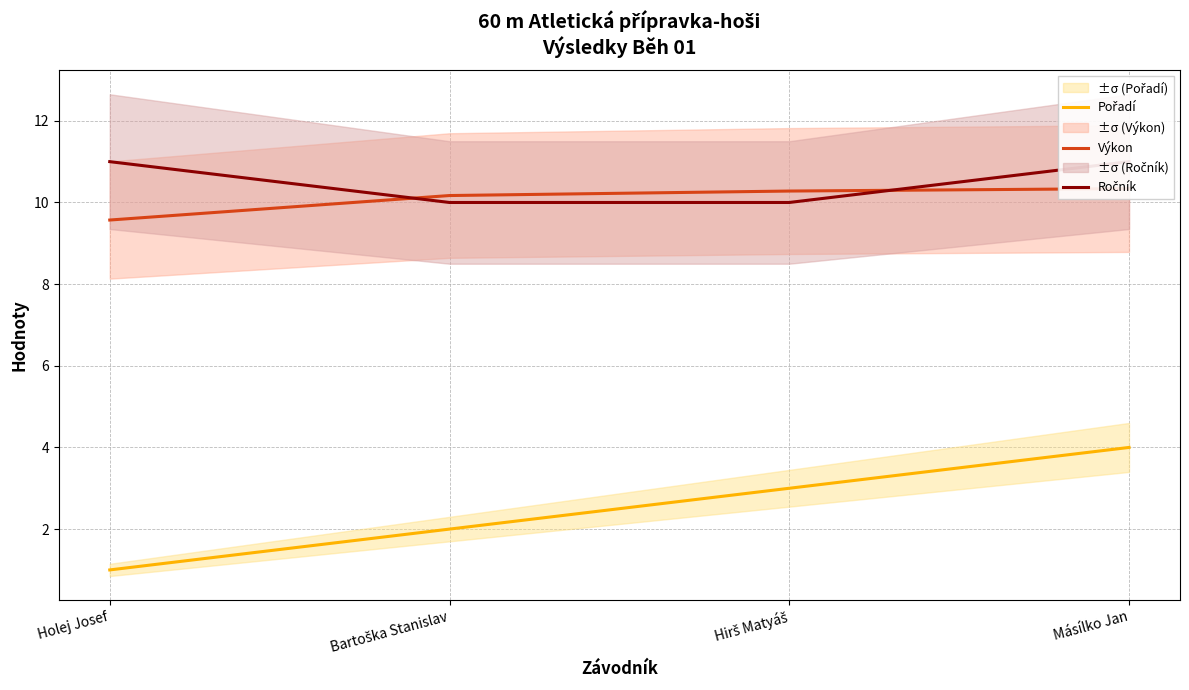

What is the value of the Ročník point at the 4th from the left?

11.0